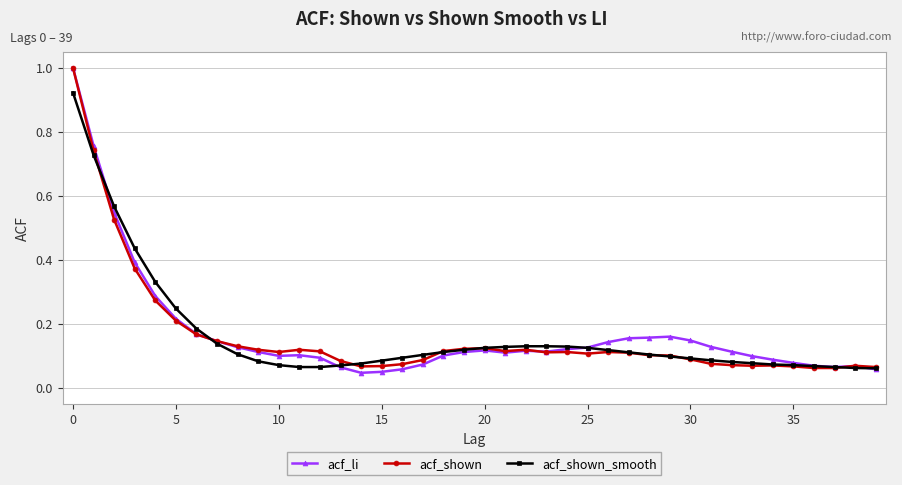

At how many categories does at least one series exceed 0?

40